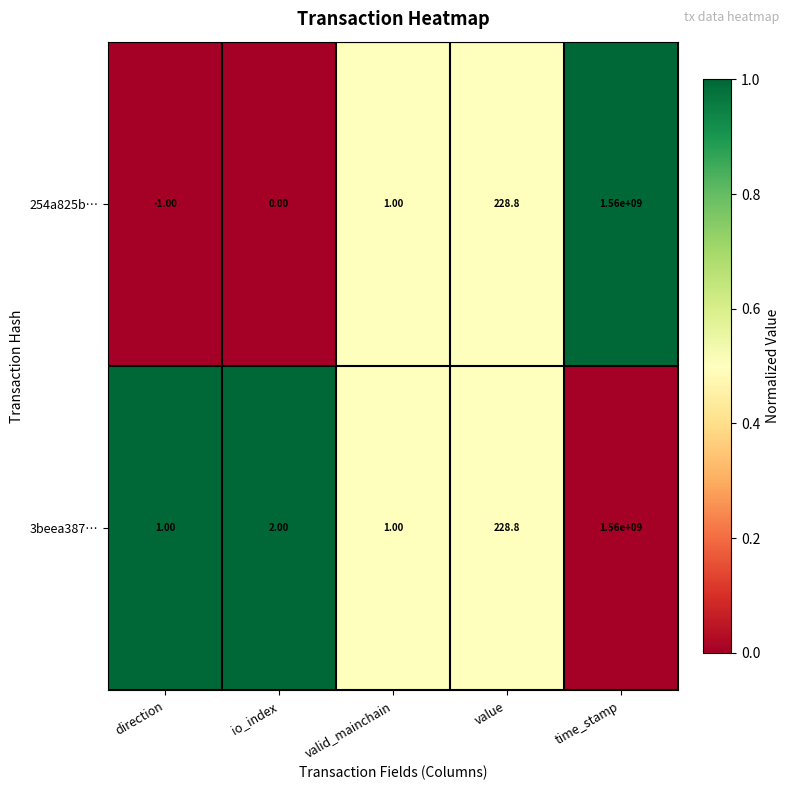

At direction, list the series in order from smallest to largest.

254a825b…, 3beea387…